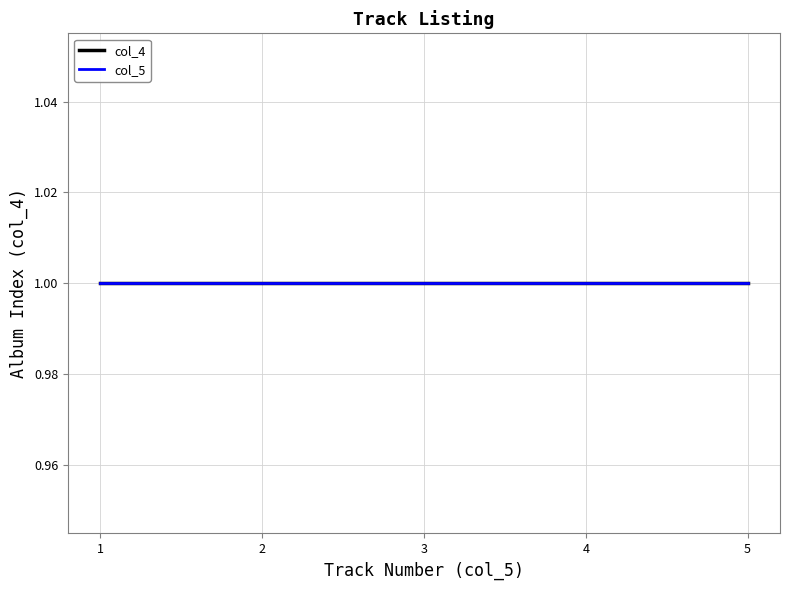

Rank the categories by value from lowest to highest.

1, 1, 1, 1, 1